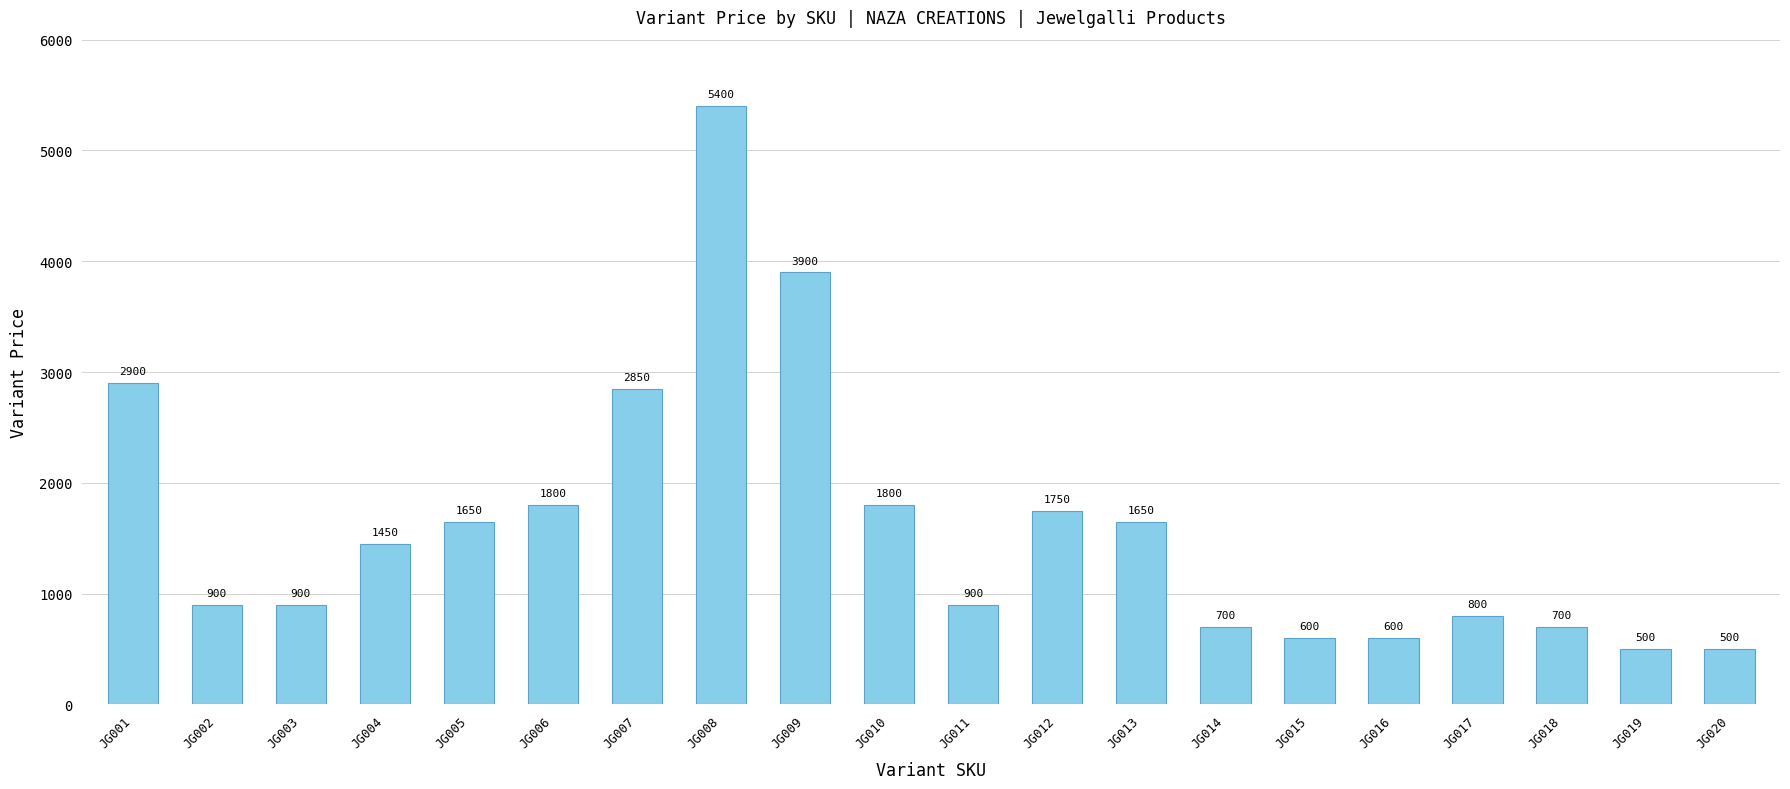

Are the bars horizontal?

No